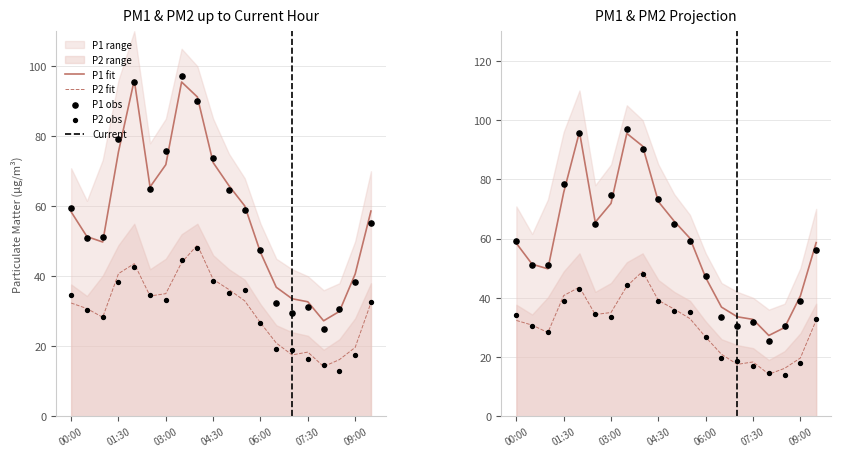

Which series has the largest total across all categories?

P1